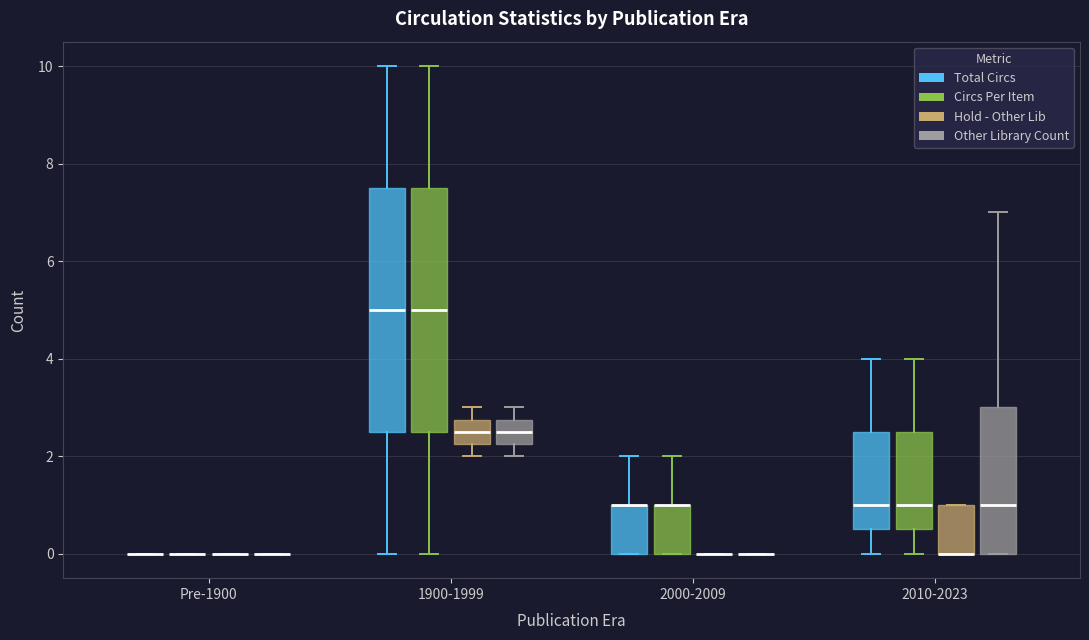

Reading left to right, transcribe this box plot: for each box, give where its median line is, the range the box spans, and where its two whiskers end, as read against the y-axis. The values are not printed on the chart, so give them approximately, as read against the axis.

Pre-1900 (Total Circs): box collapsed to a line at 0.0, whiskers 0.0 to 0.0
Pre-1900 (Circs Per Item): box collapsed to a line at 0.0, whiskers 0.0 to 0.0
Pre-1900 (Hold - Other Lib): box collapsed to a line at 0.0, whiskers 0.0 to 0.0
Pre-1900 (Other Library Count): box collapsed to a line at 0.0, whiskers 0.0 to 0.0
1900-1999 (Total Circs): median 5.0, box 2.6 to 7.6, whiskers 0.0 to 10.0
1900-1999 (Circs Per Item): median 5.0, box 2.6 to 7.6, whiskers 0.0 to 10.0
1900-1999 (Hold - Other Lib): median 2.6, box 2.2 to 2.8, whiskers 2.0 to 3.0
1900-1999 (Other Library Count): median 2.6, box 2.2 to 2.8, whiskers 2.0 to 3.0
2000-2009 (Total Circs): median 1.0 (drawn on the box's upper edge), box 0.0 to 1.0, whiskers 0.0 to 2.0
2000-2009 (Circs Per Item): median 1.0 (drawn on the box's upper edge), box 0.0 to 1.0, whiskers 0.0 to 2.0
2000-2009 (Hold - Other Lib): box collapsed to a line at 0.0, whiskers 0.0 to 0.0
2000-2009 (Other Library Count): box collapsed to a line at 0.0, whiskers 0.0 to 0.0
2010-2023 (Total Circs): median 1.0, box 0.6 to 2.6, whiskers 0.0 to 4.0
2010-2023 (Circs Per Item): median 1.0, box 0.6 to 2.6, whiskers 0.0 to 4.0
2010-2023 (Hold - Other Lib): median 0.0 (drawn on the box's lower edge), box 0.0 to 1.0, whiskers 0.0 to 1.0
2010-2023 (Other Library Count): median 1.0, box 0.0 to 3.0, whiskers 0.0 to 7.0